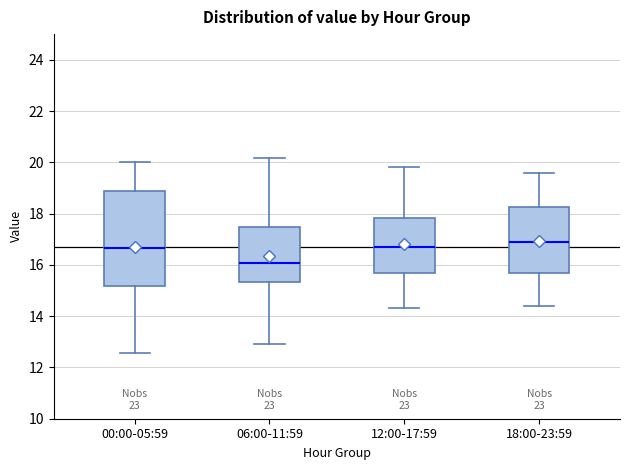

Reading left to right, read every box against the y-axis: the position of its median line, the range the box covers, and the ends of its whiskers. The values are not printed on the chart, so give them approximately, as read against the axis.

00:00-05:59: median 16.6, box 15.2 to 18.8, whiskers 12.6 to 20.0
06:00-11:59: median 16.0, box 15.4 to 17.4, whiskers 13.0 to 20.2
12:00-17:59: median 16.8, box 15.6 to 17.8, whiskers 14.4 to 19.8
18:00-23:59: median 17.0, box 15.8 to 18.2, whiskers 14.4 to 19.6